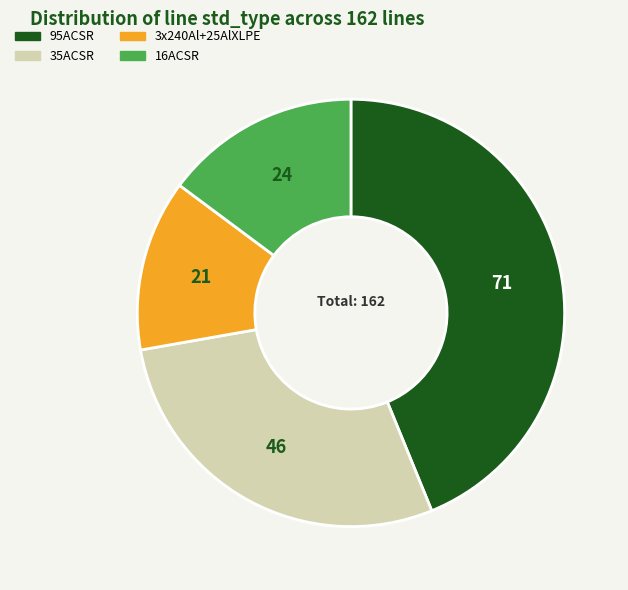

What is the ratio of the value at 95ACSR to the value at 16ACSR?

3.0